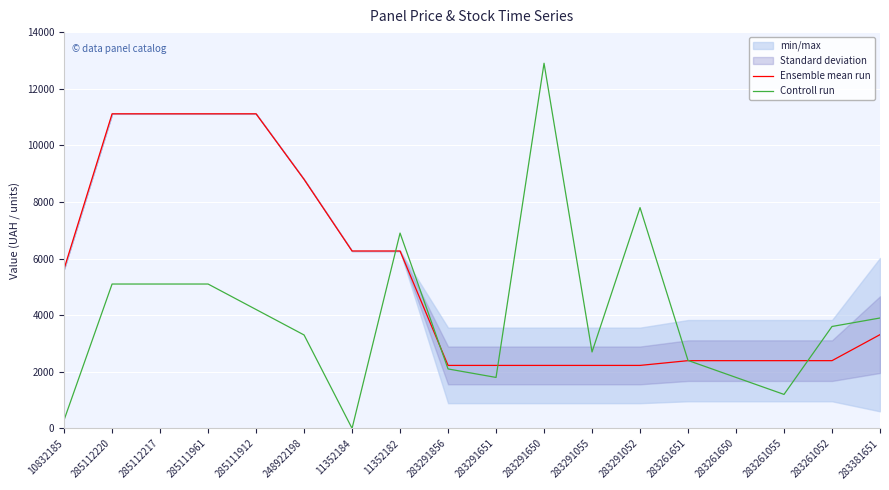

At which label does Ensemble mean run first exceed 3311?

10832185